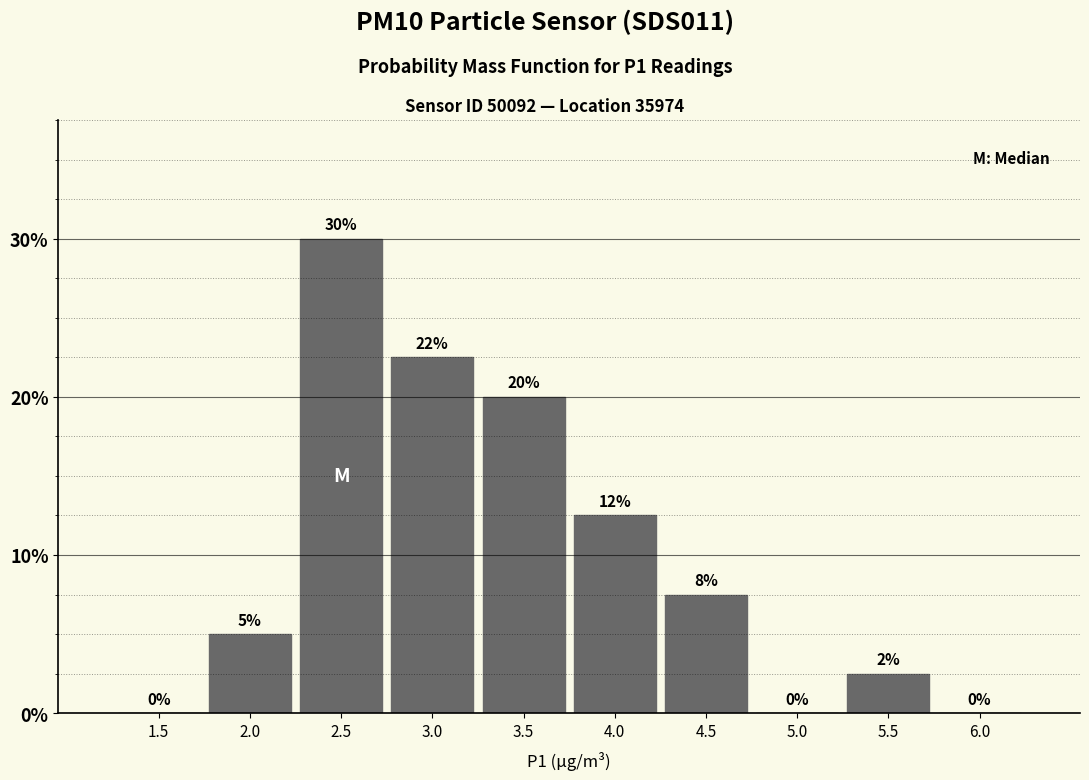

Between 3.0 and 2.5, which is larger?

2.5